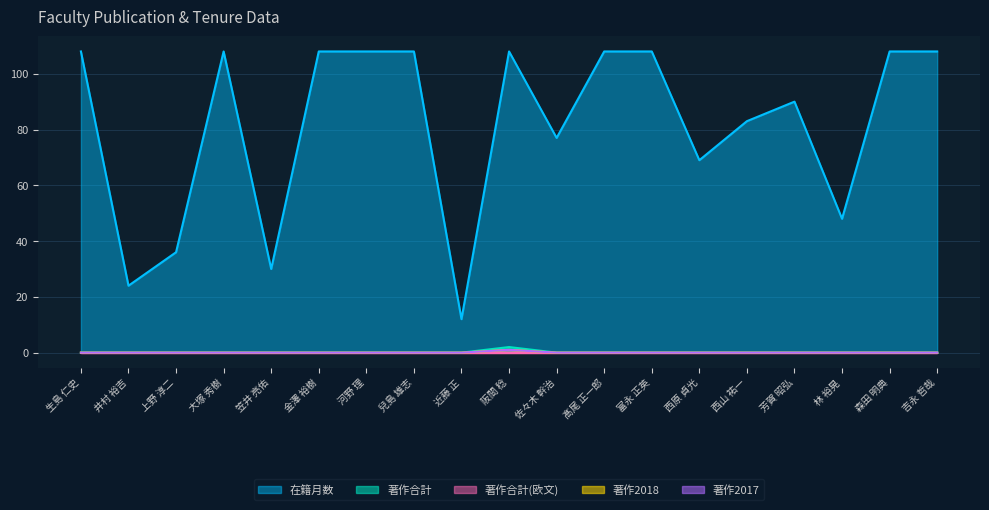

How many categories are shown in the chart?

19